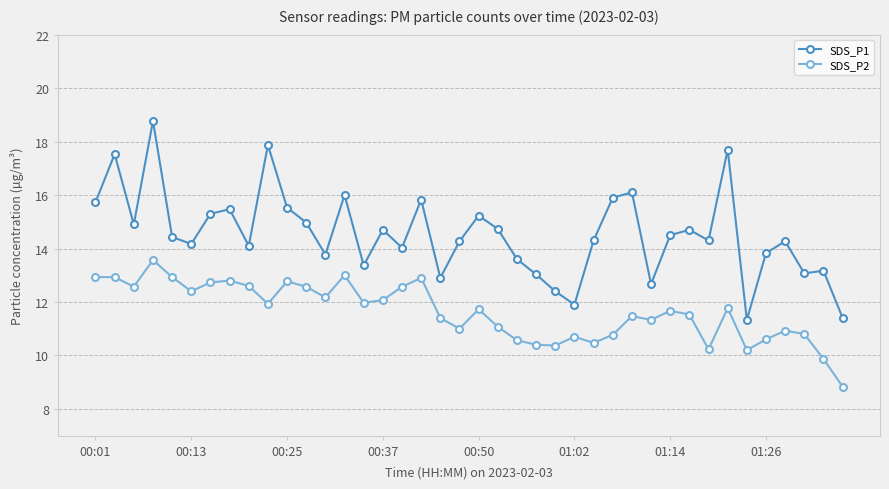

What is the maximum value shown in the chart?

18.8